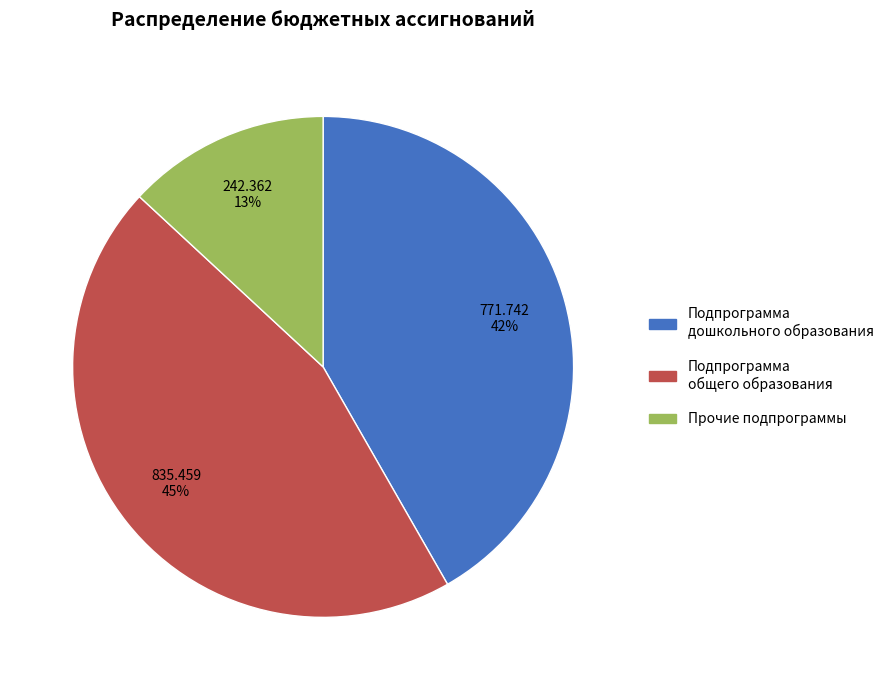

Does any single category account for the majority?

No